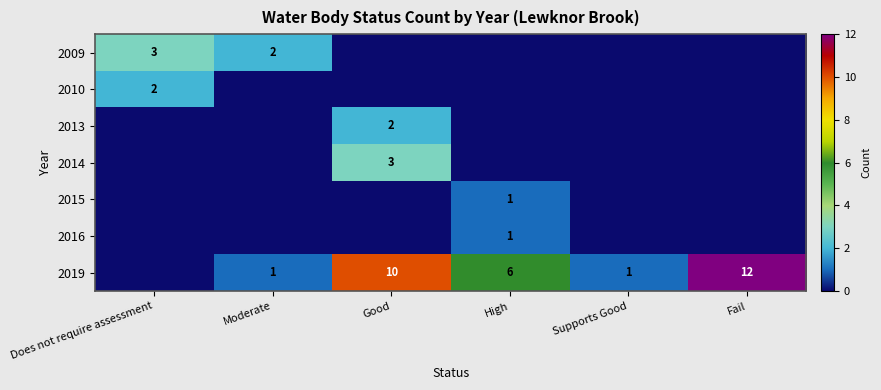

What is the difference between the 2019 values at High and Supports Good?

5